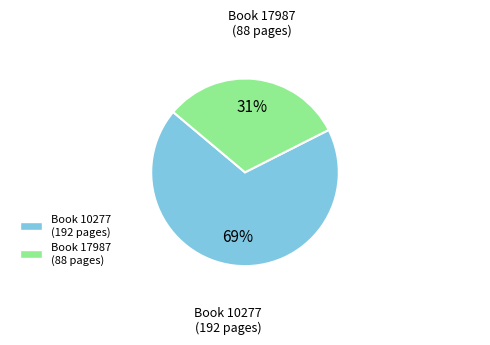

Approximately how many times larger is the value at Book 10277 (192 pages) compared to Book 17987 (88 pages)?

2.2